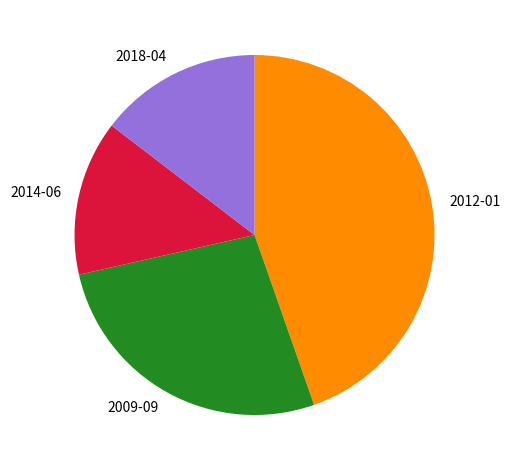

How many slices are in this pie chart?

4